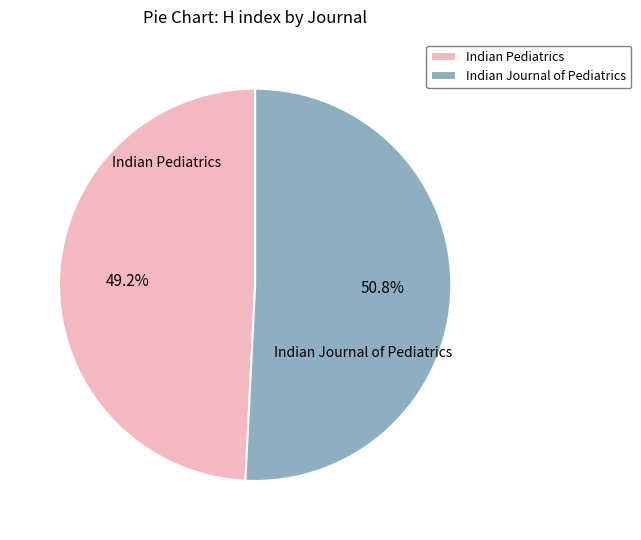

Approximately how many times larger is the value at Indian Journal of Pediatrics compared to Indian Pediatrics?

1.0